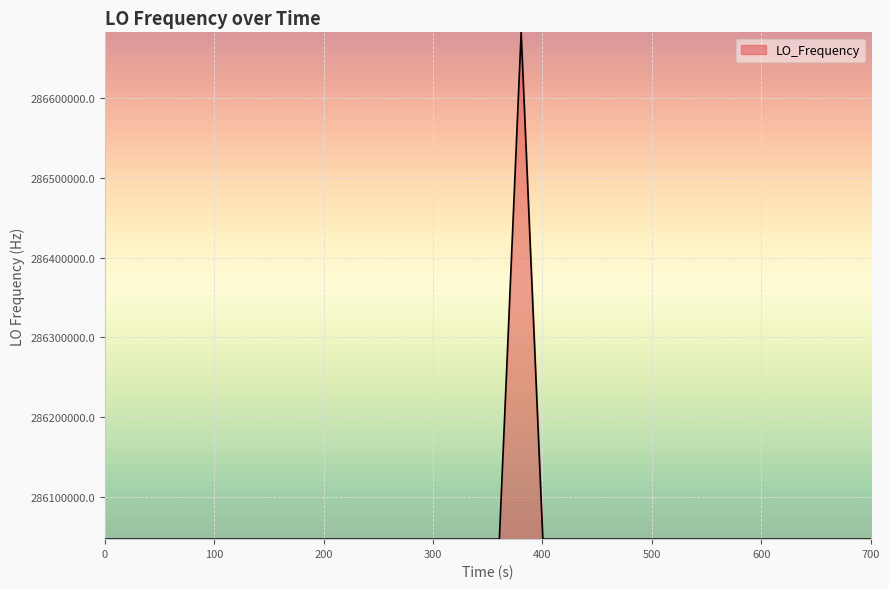

What is the minimum value shown in the chart?

286046996.5